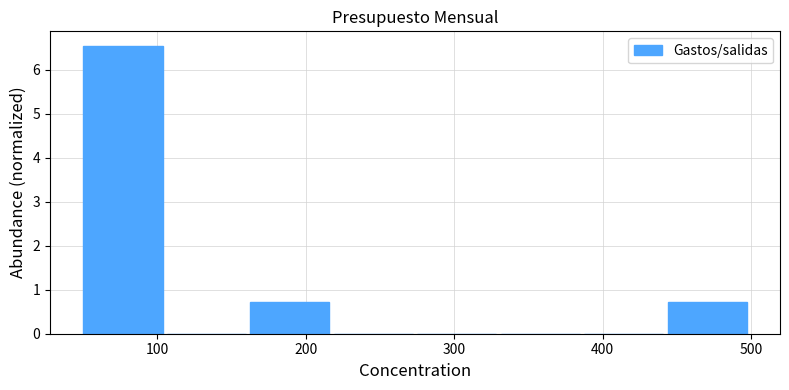

How tall is the bar that spans 160 to 220 on the x-axis? Neither the bar edges nor the heights are printed on the chart, so give them approximately, as read against the axes.

0.7